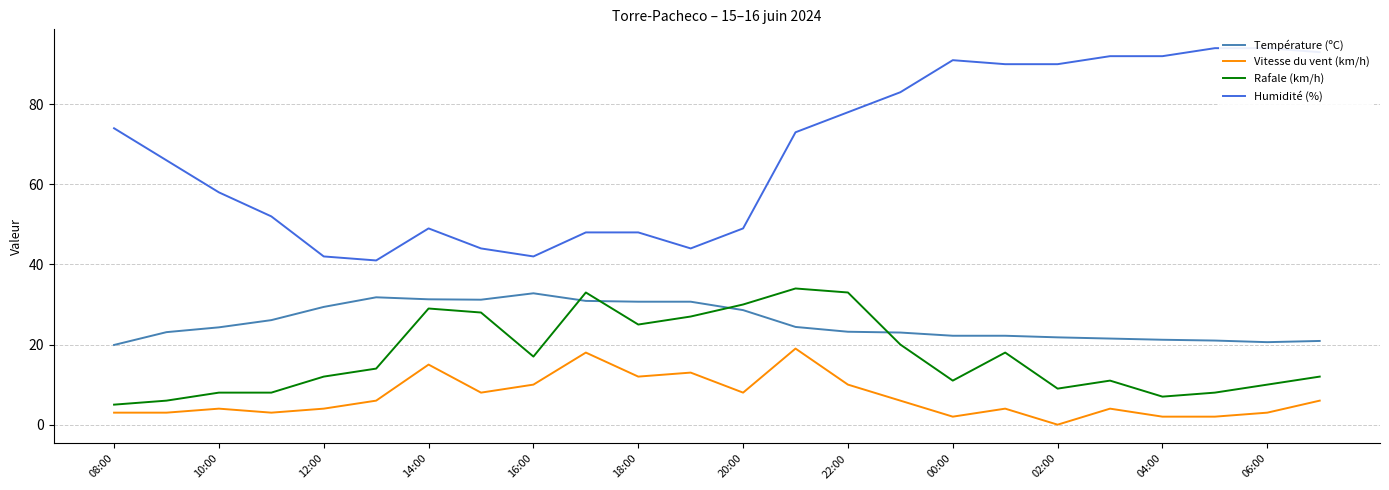

What is the greatest value displayed?

94.0